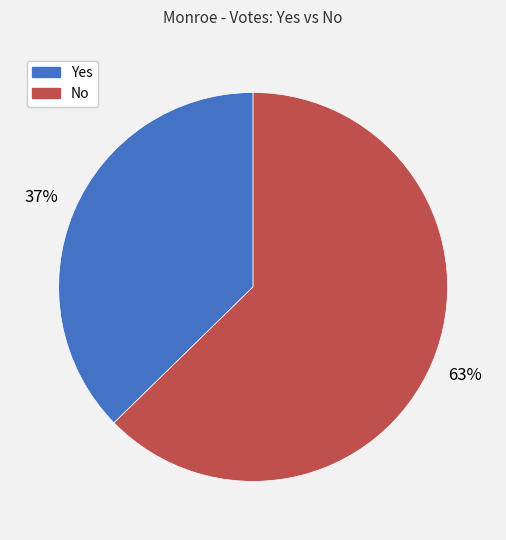

Which category has the biggest portion of the pie?

No